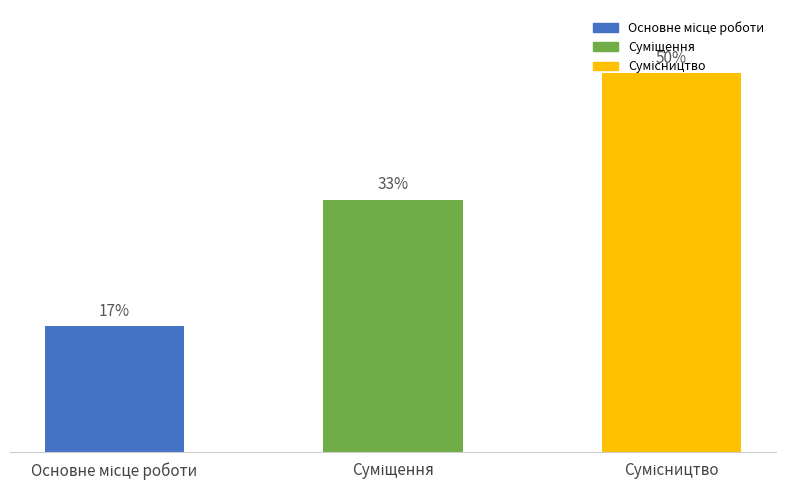

Does the chart contain stacked bars?

No